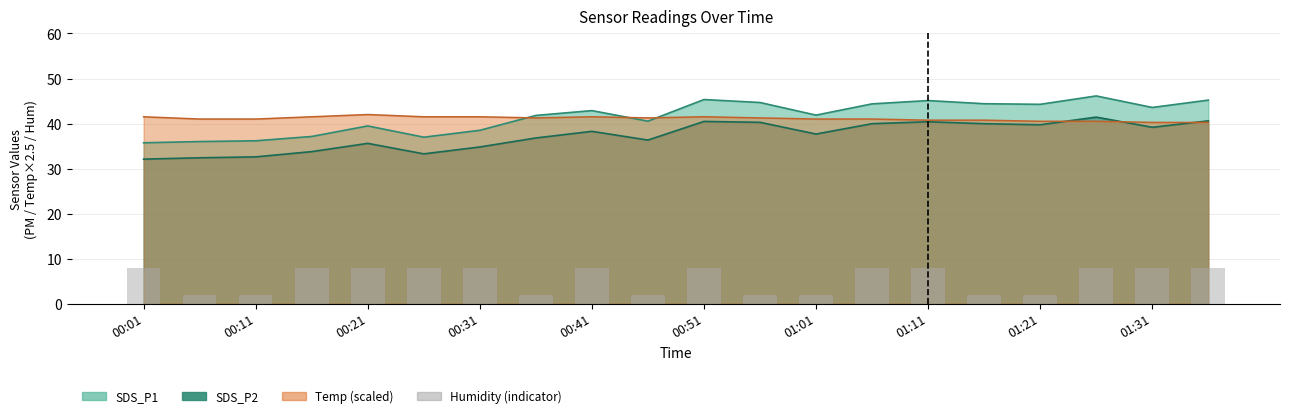

What value does the data have at 00:21?

8